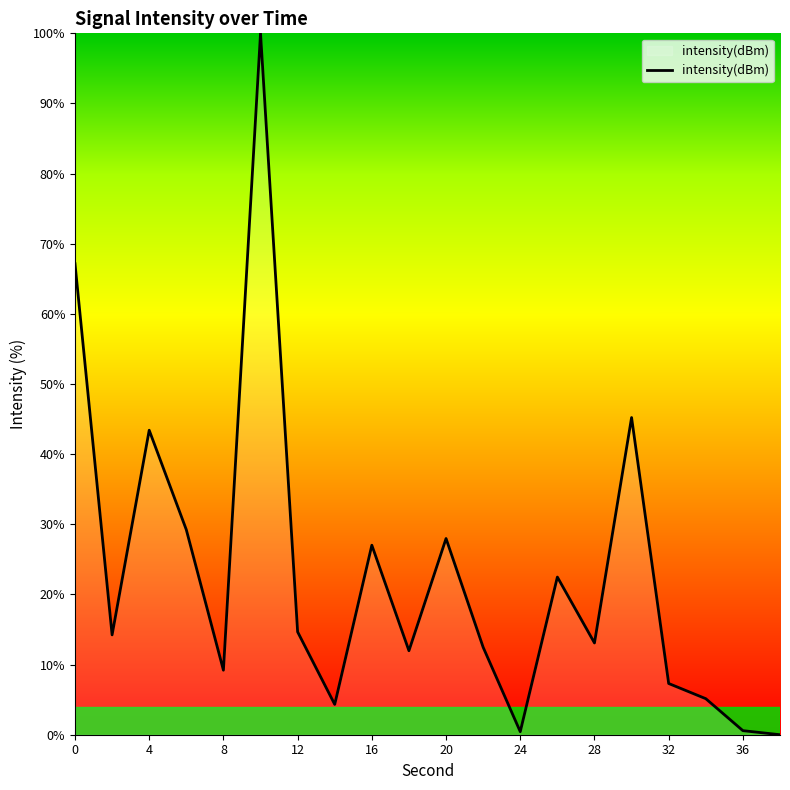

What is the difference between the maximum and minimum values?

100.0